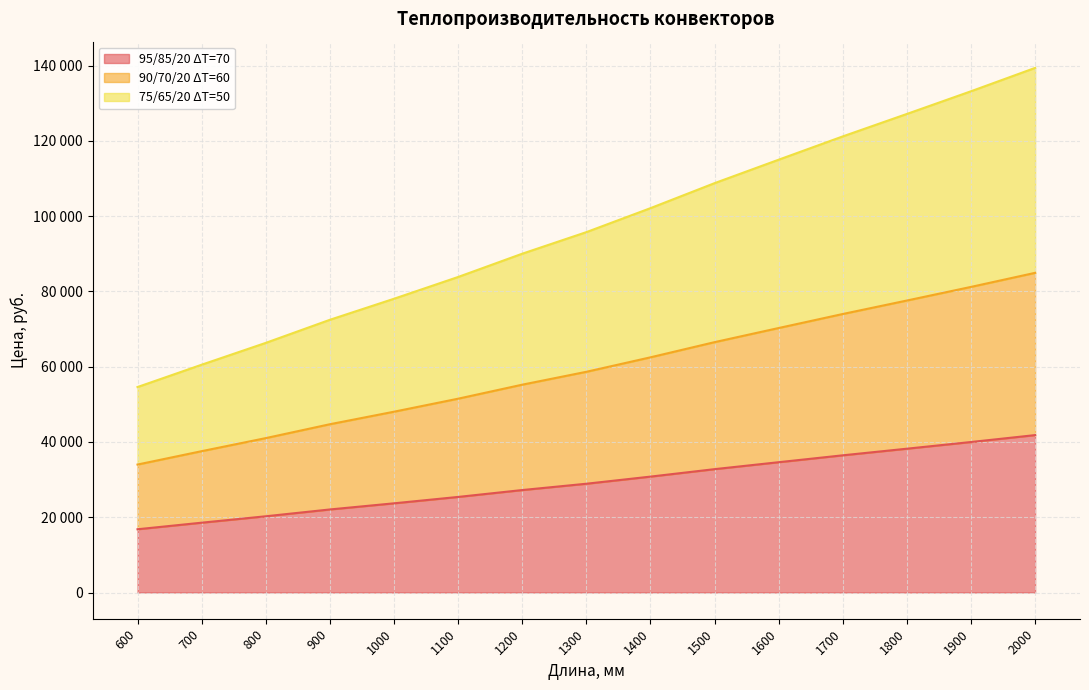

Which has a higher value, 1800 or 1000?

1800